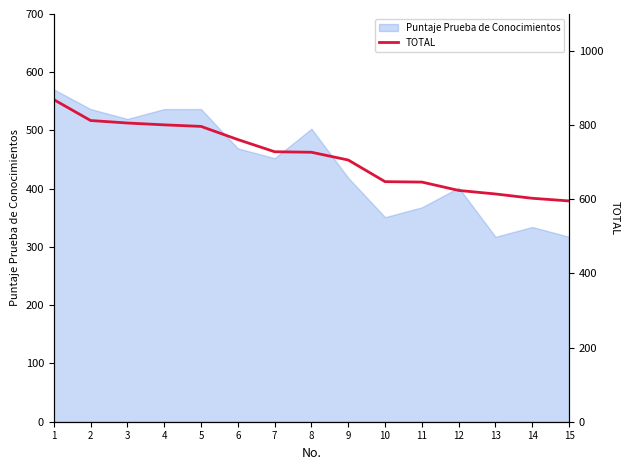

What is the lowest value of the Puntaje Prueba de Conocimientos series?

317.4